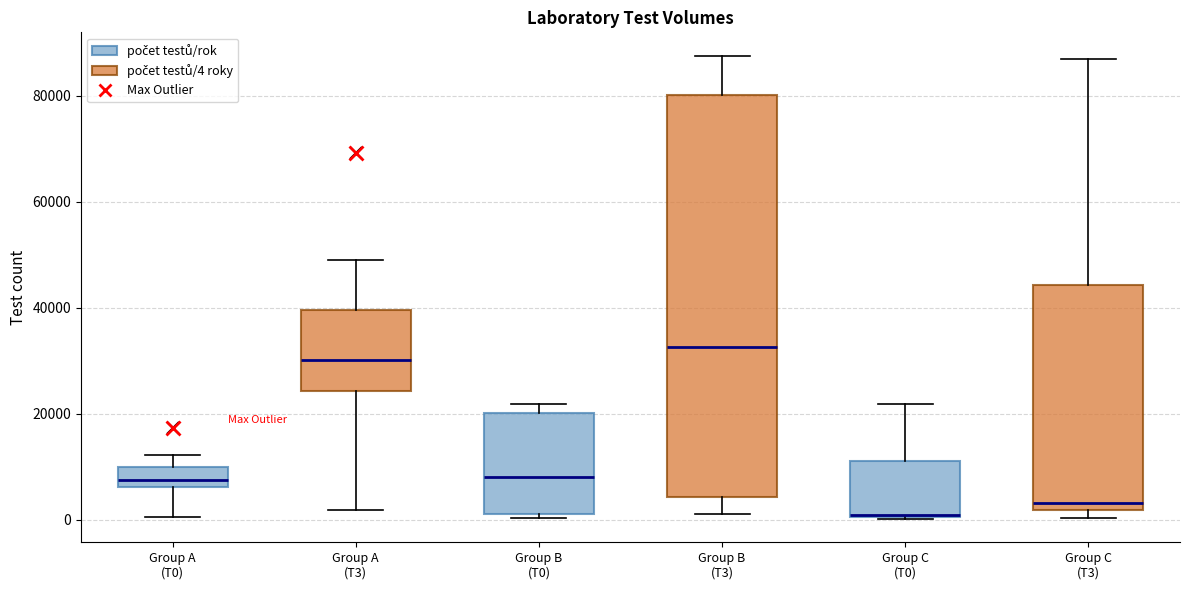

Reading left to right, read every box against the y-axis: the position of its median line, the range the box covers, and the ends of its whiskers. The values are not printed on the chart, so give them approximately, as read against the axis.

Group A (T0): median 8000, box 6000 to 10000, whiskers 0 to 12000
Group A (T3): median 30000, box 24000 to 40000, whiskers 2000 to 50000
Group B (T0): median 8000, box 2000 to 20000, whiskers 0 to 22000
Group B (T3): median 32000, box 4000 to 80000, whiskers 2000 to 88000
Group C (T0): median 0 (drawn on the box's lower edge), box 0 to 12000, whiskers 0 to 22000
Group C (T3): median 4000, box 2000 to 44000, whiskers 0 to 86000